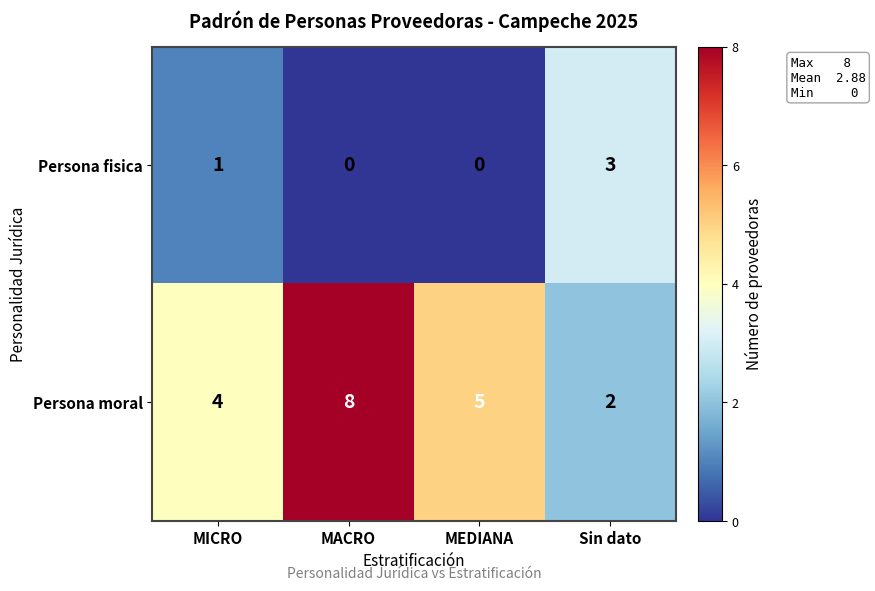

What is the sum of all Persona fisica values?

4